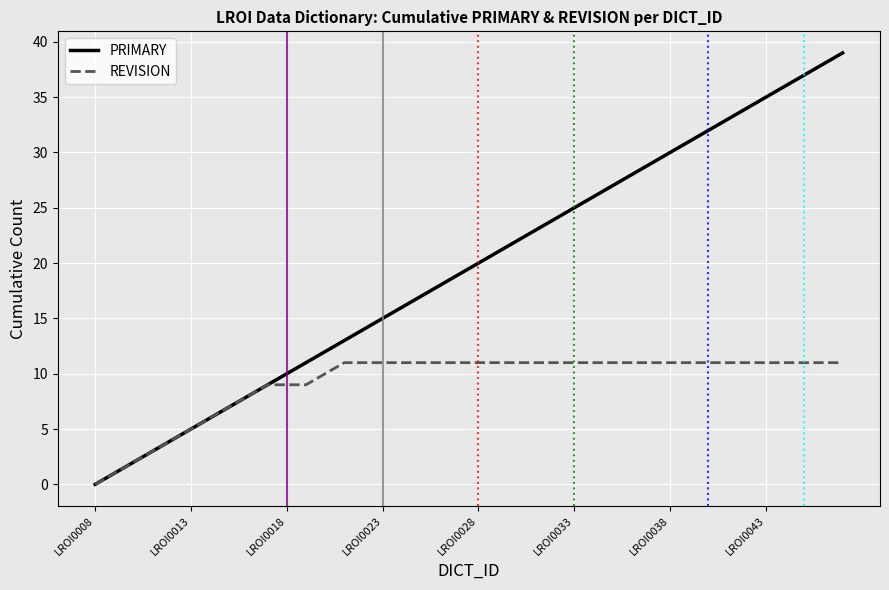

Which series has the largest total across all categories?

PRIMARY